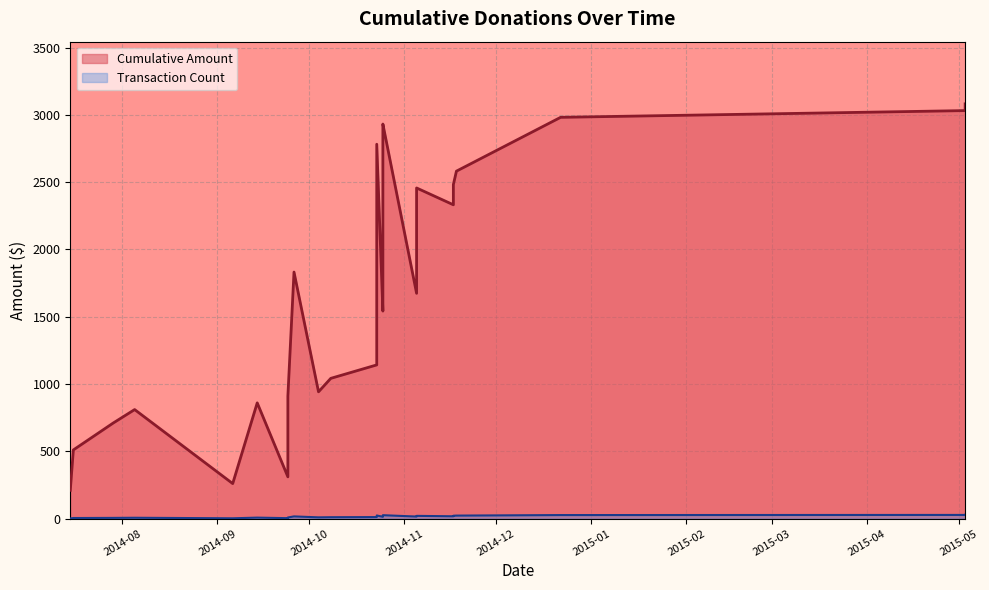

What is the average value of the Transaction Count series?

14